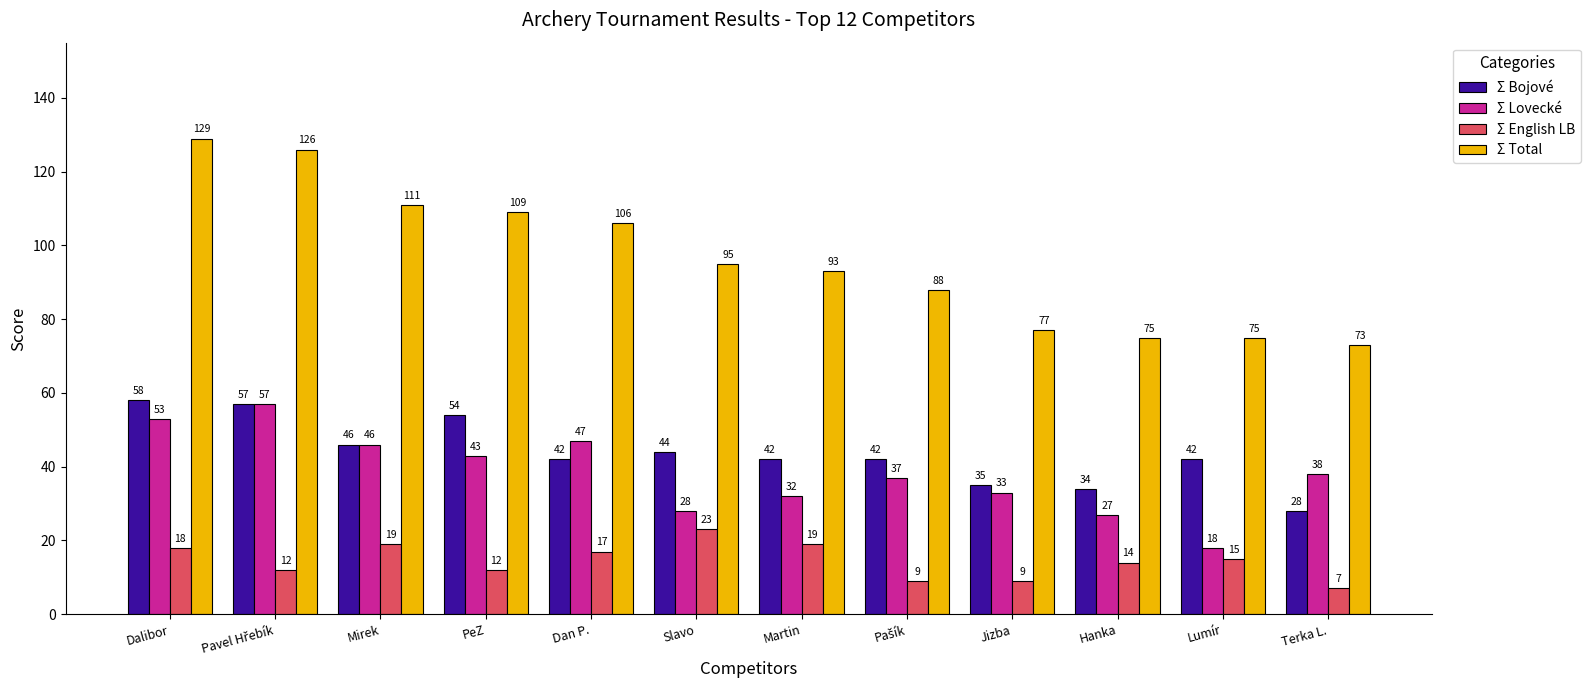

How many series are shown in this chart?

4